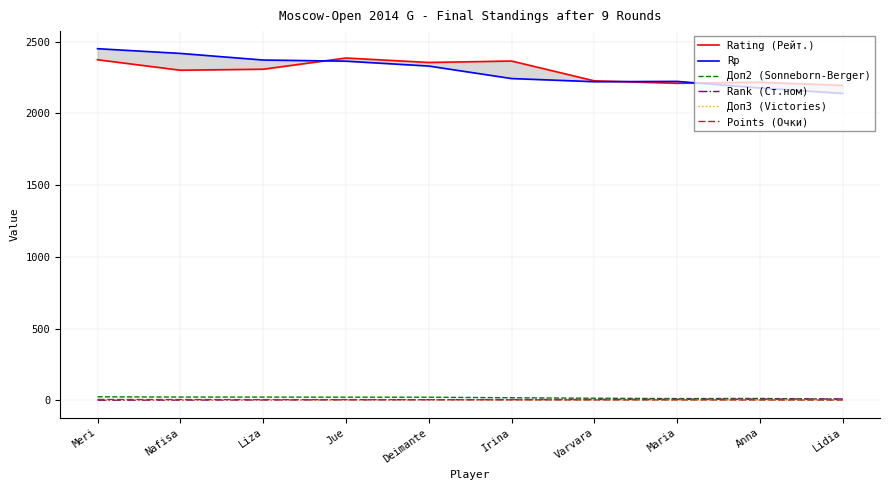

True or false: Points (Очки) and Доп2 (Sonneborn-Berger) cross at least once.

False